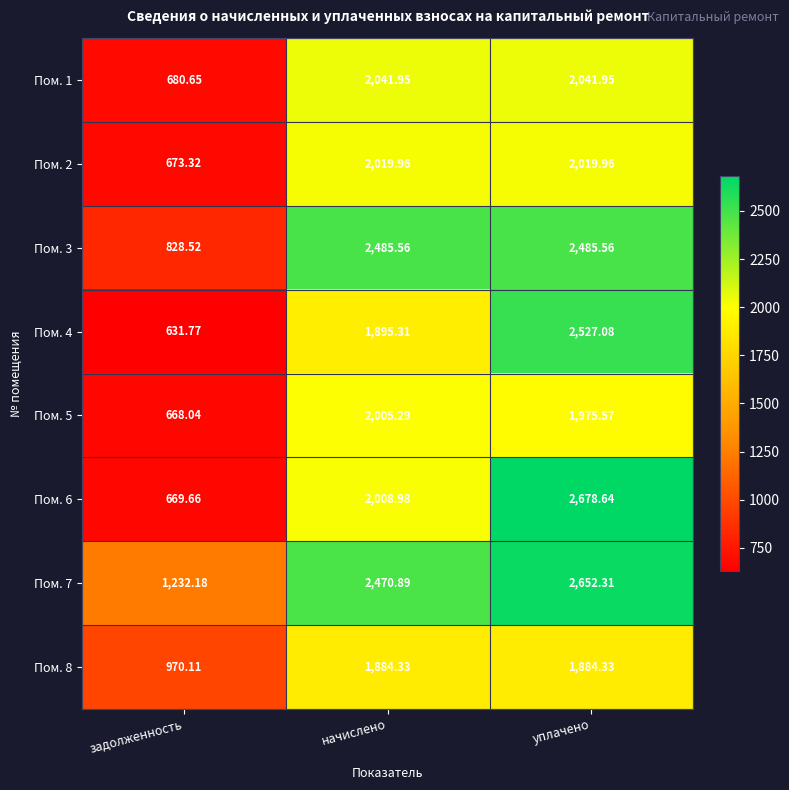

At how many categories does at least one series exceed 1647?

2